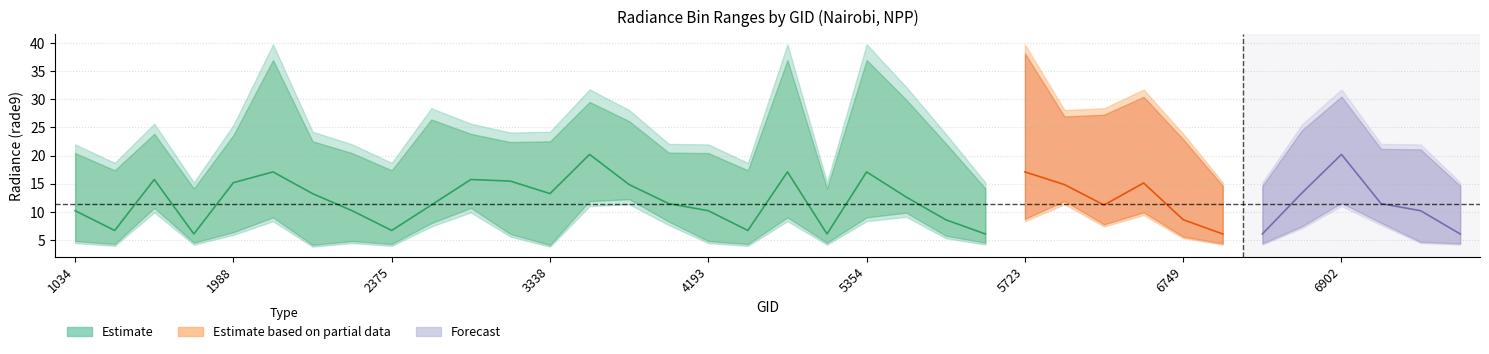

The rade9_bin_mdn series shows 1.7 at 1925. True or false?

False